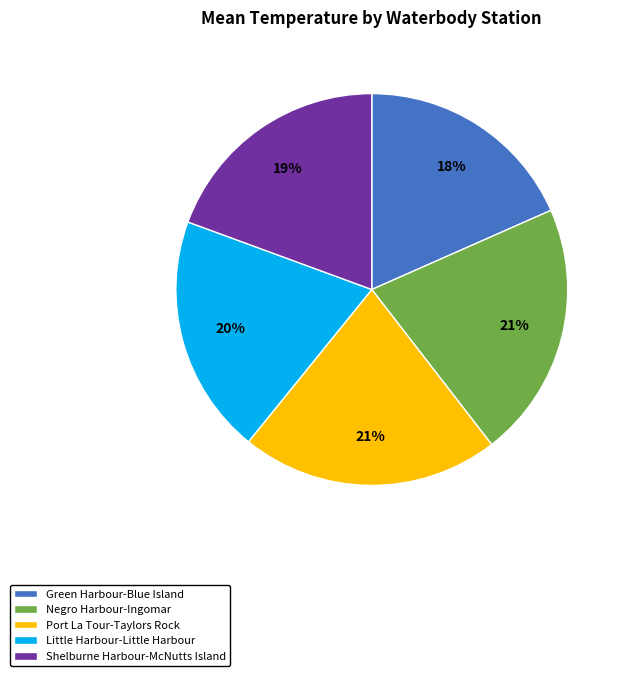

What is the ratio of the value at Green Harbour-Blue Island to the value at Port La Tour-Taylors Rock?

0.9